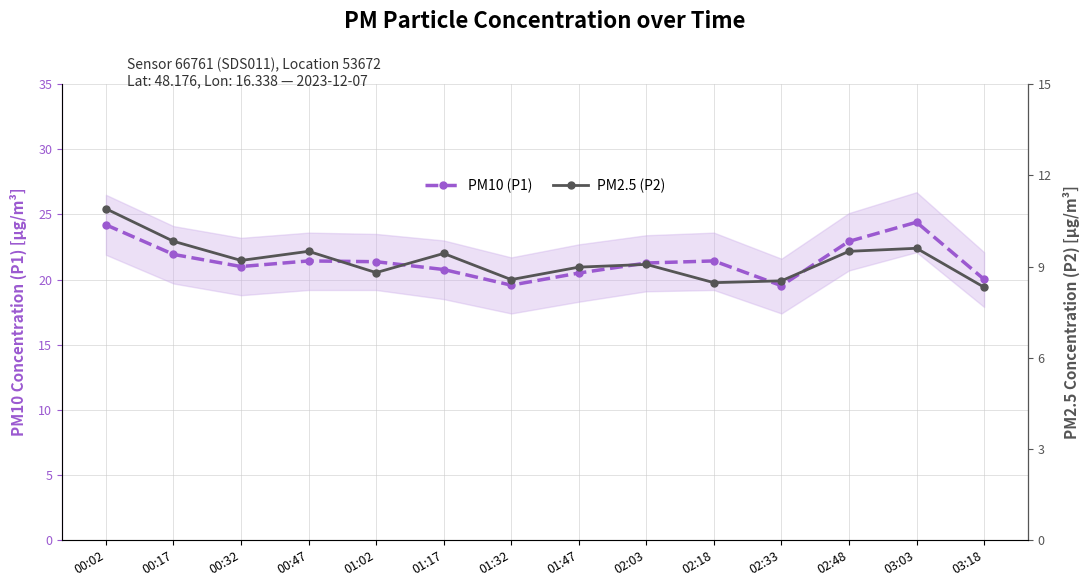

How many interior local peaks does the PM2.5 (P2) series have?

4